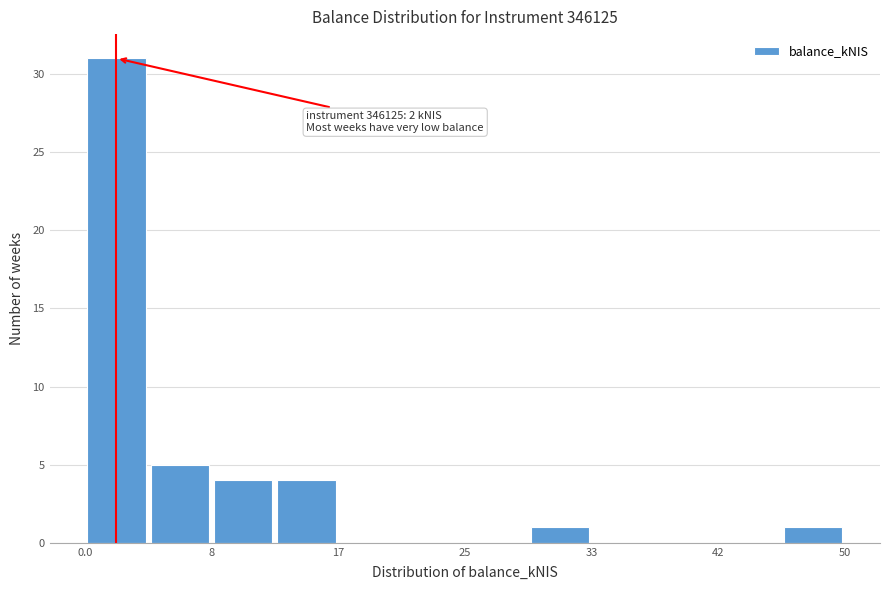

Which range on the x-axis has the tallest bar?

0 to 4